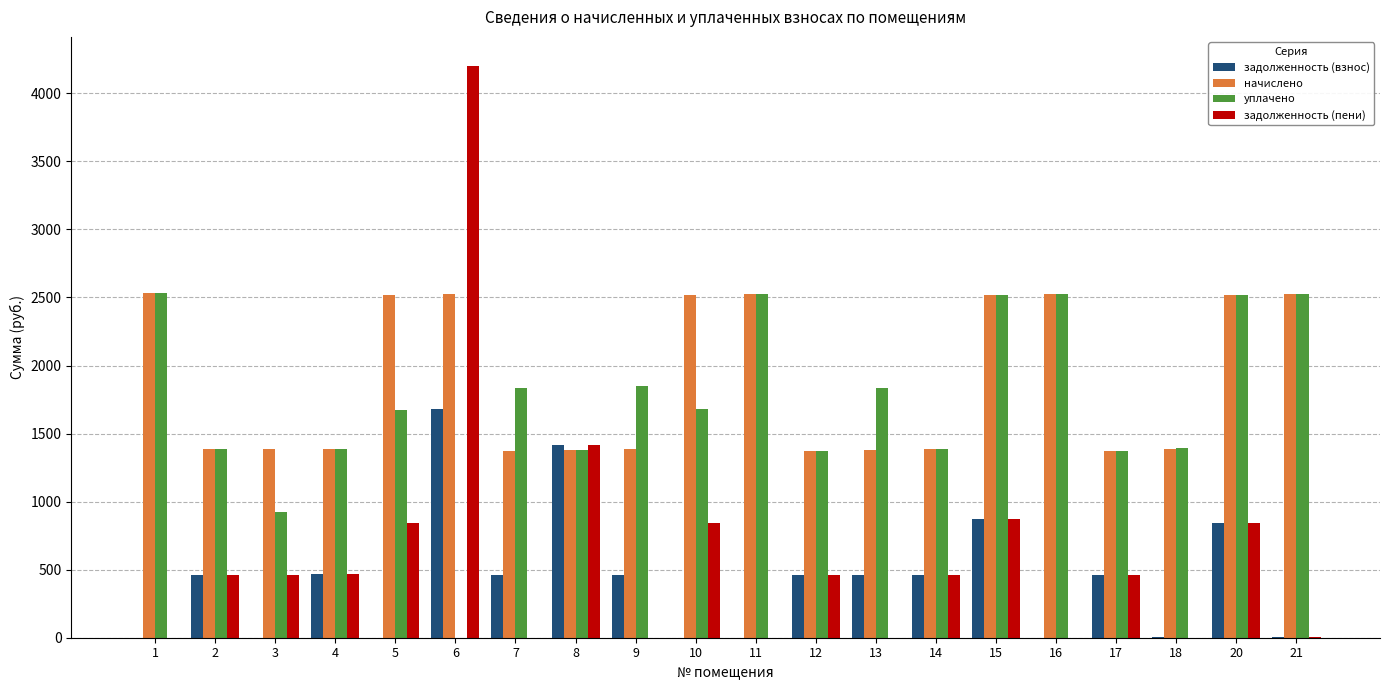

How many data points does each series have?

20